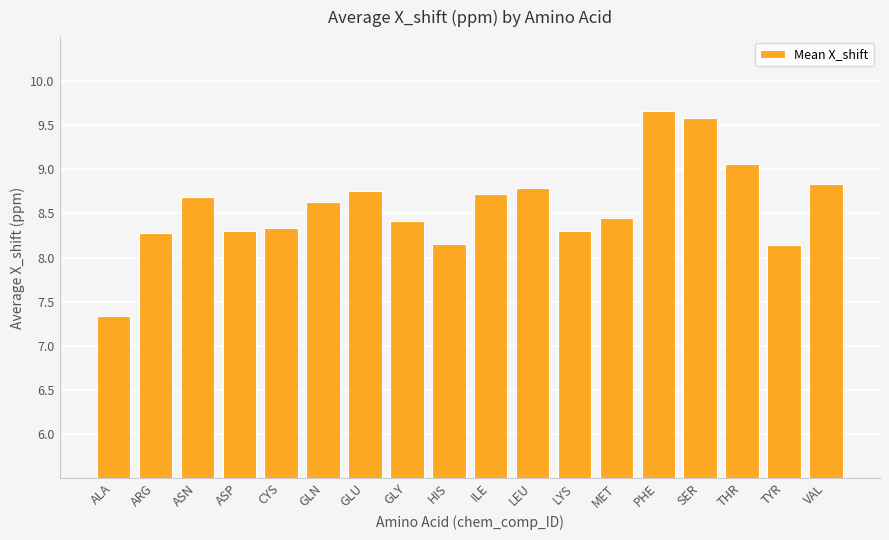

At which label does the data first exceed 8?

ARG